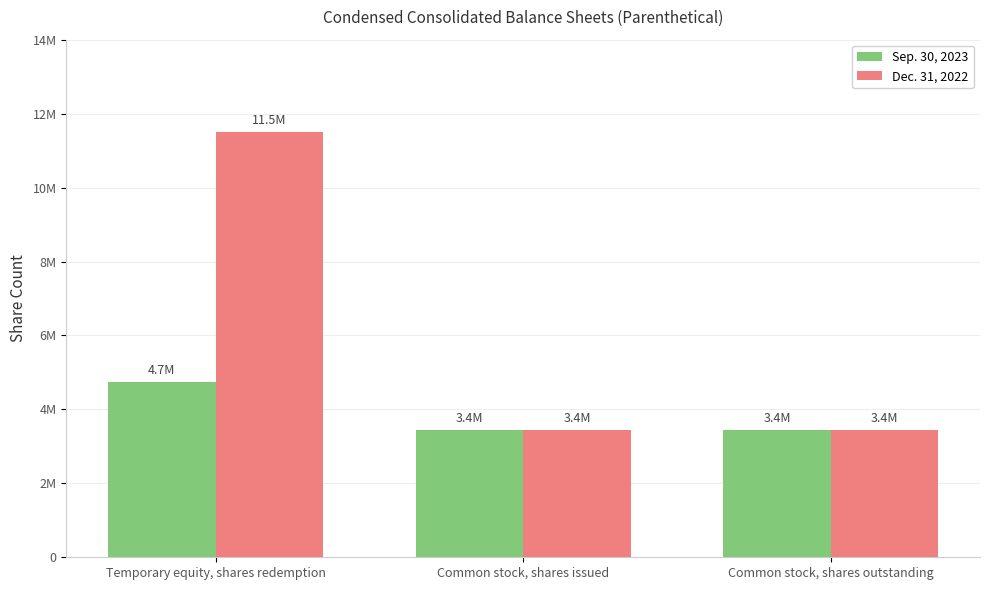

At Common stock, shares outstanding, list the series in order from smallest to largest.

Sep. 30, 2023, Dec. 31, 2022